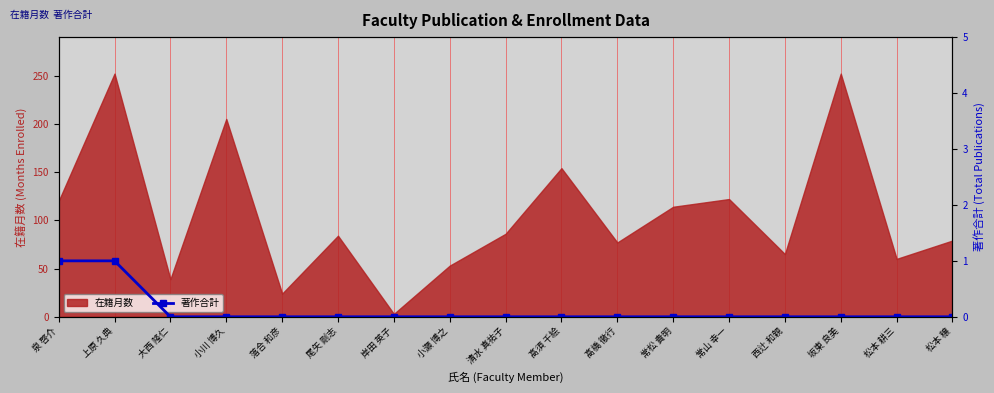

True or false: 在籍月数 has a value of 10 at 落合 和彦.

False